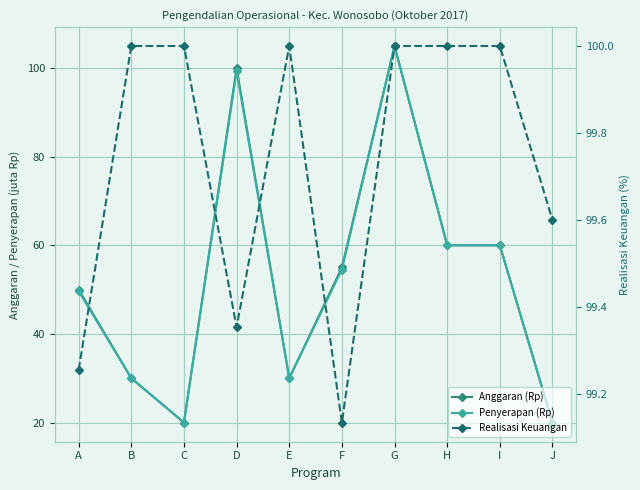

Is it true that Penyerapan (Rp) equals 44.5 at G?

False